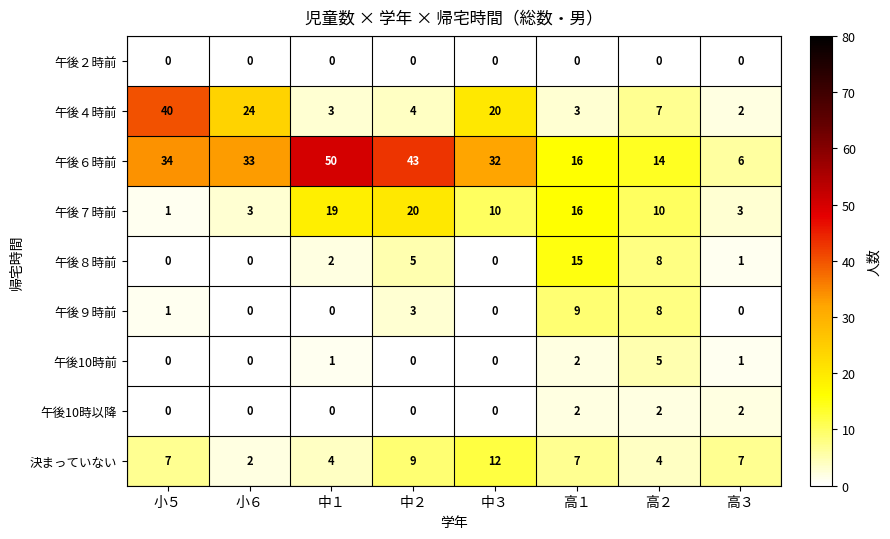

How many categories are shown in the chart?

8